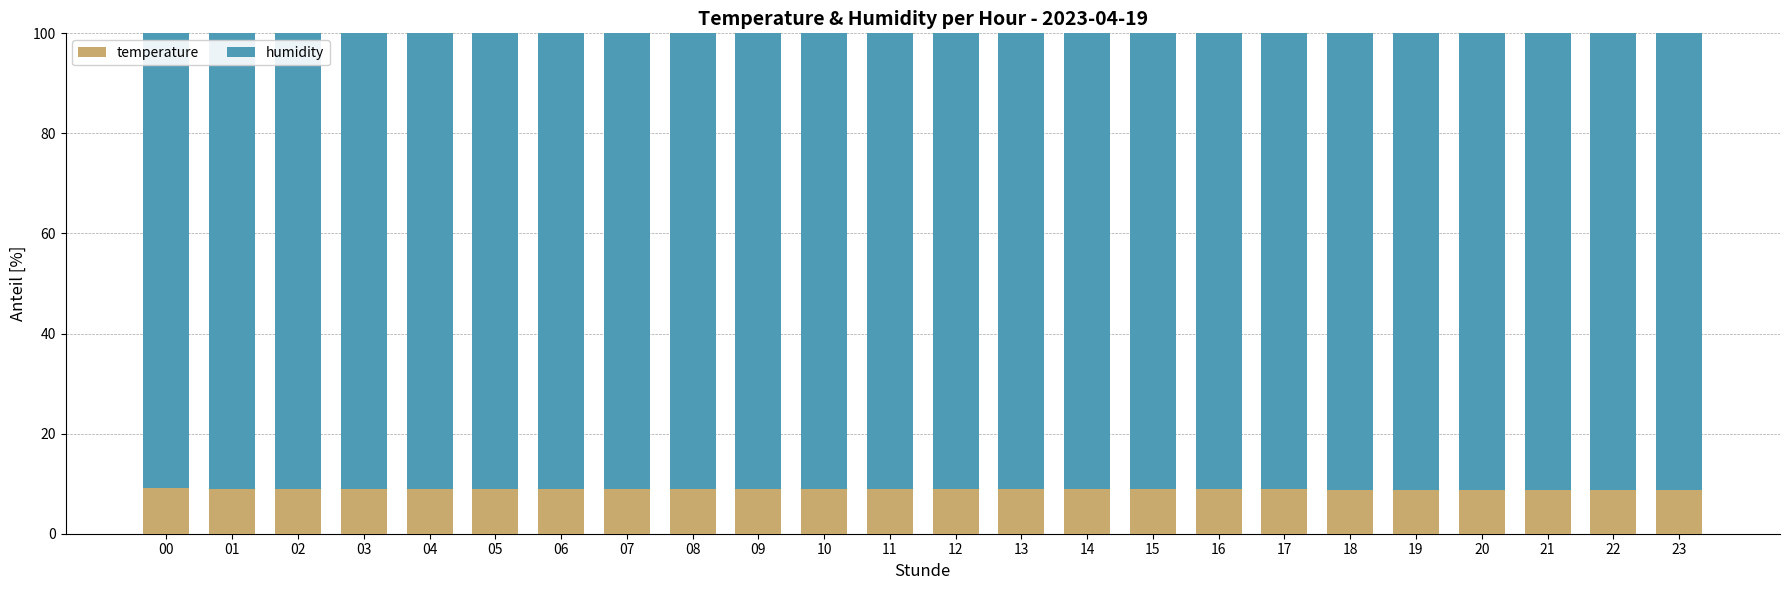

What is the lowest value of the temperature series?

8.7